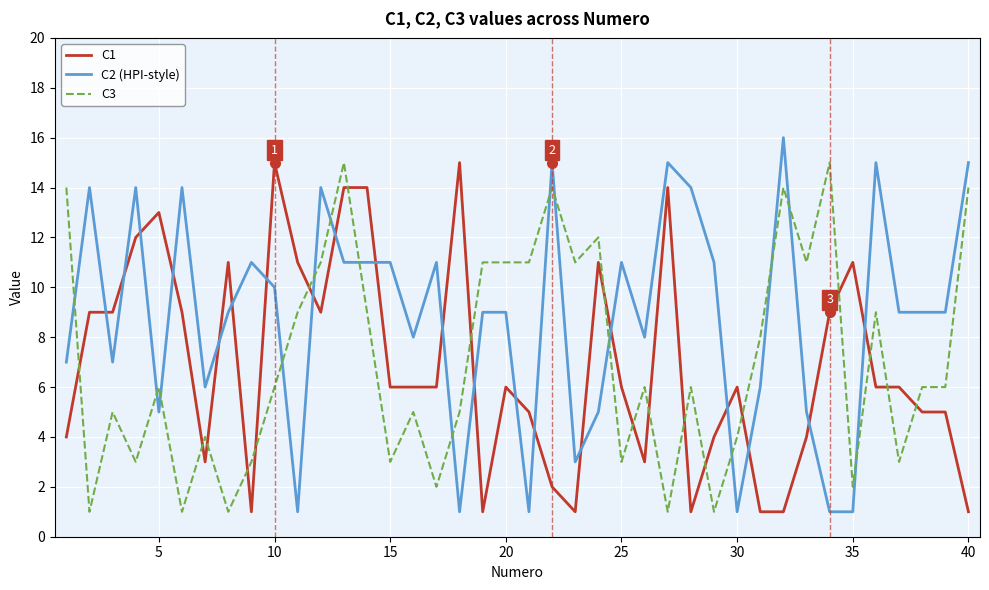

Which series has the largest total across all categories?

C2 (HPI-style)